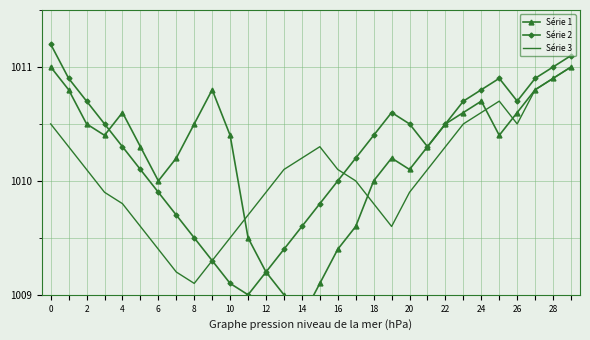

The Série 3 series shows 1010.3 at 22. True or false?

True